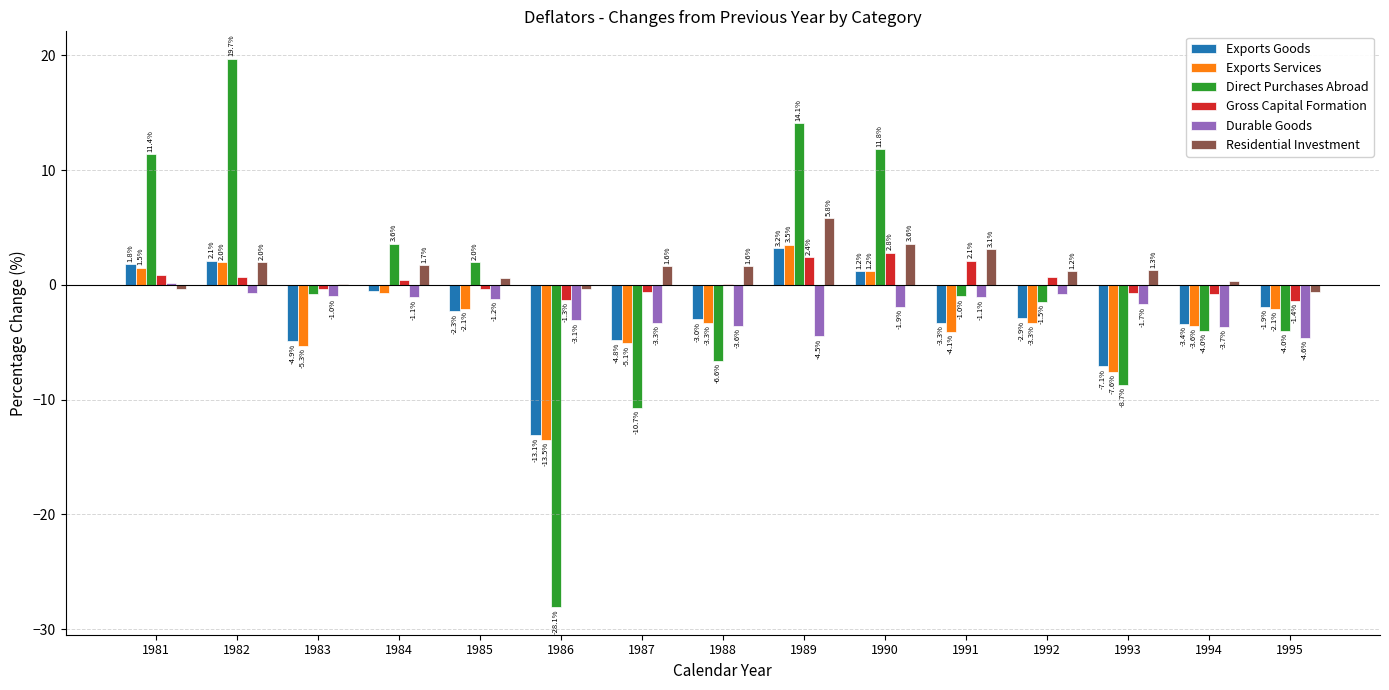

How many categories are shown in the chart?

15